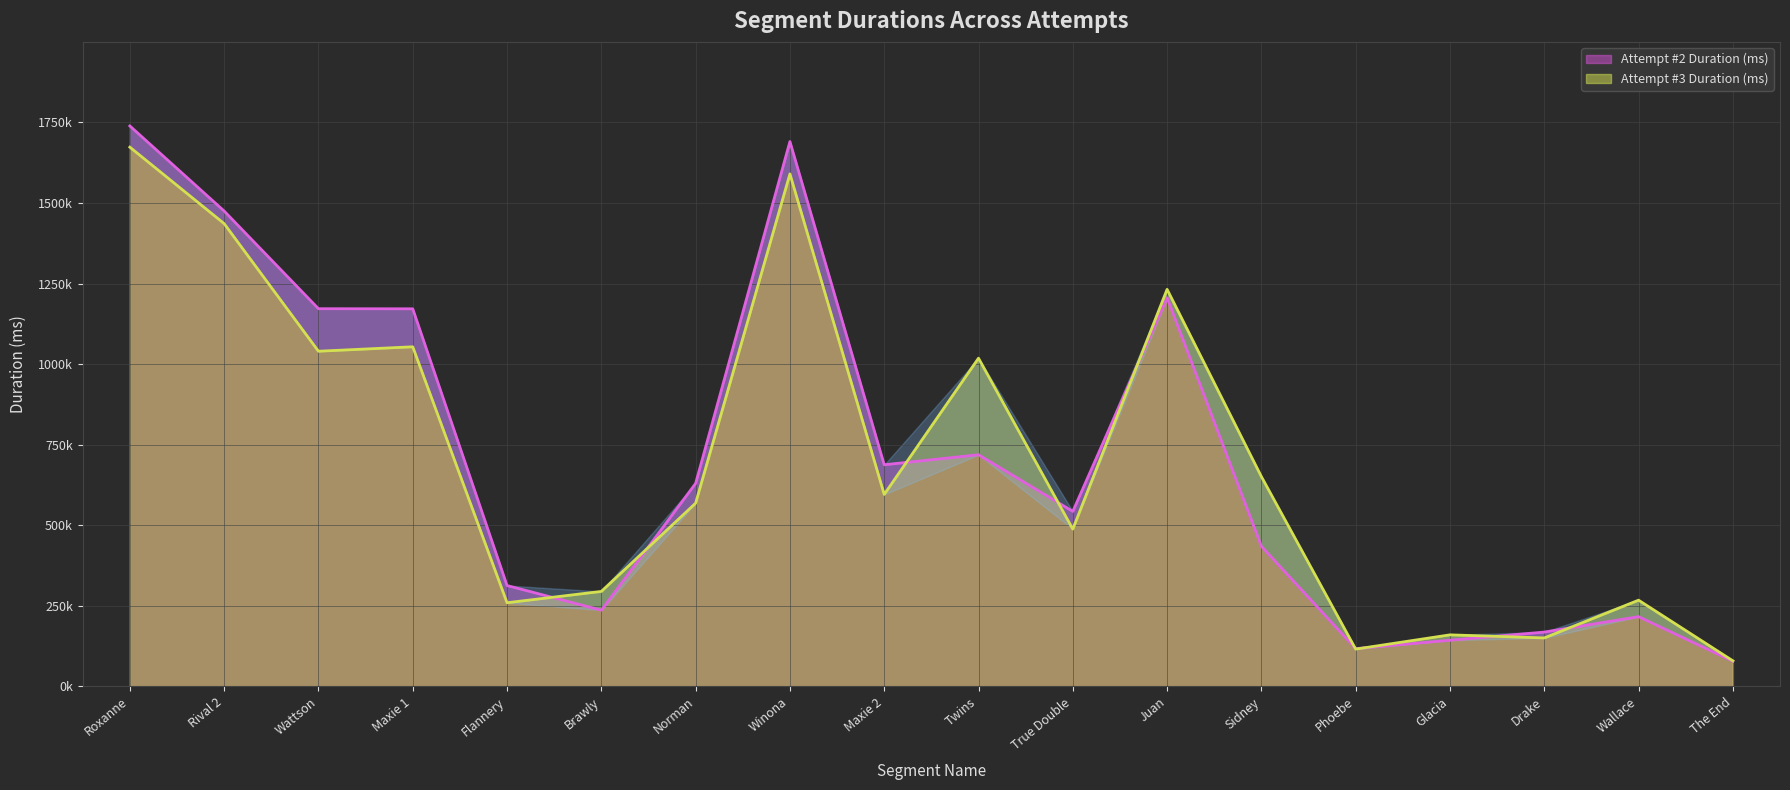

Is it true that Attempt #2 Duration (ms) equals 434820 at Sidney?

True